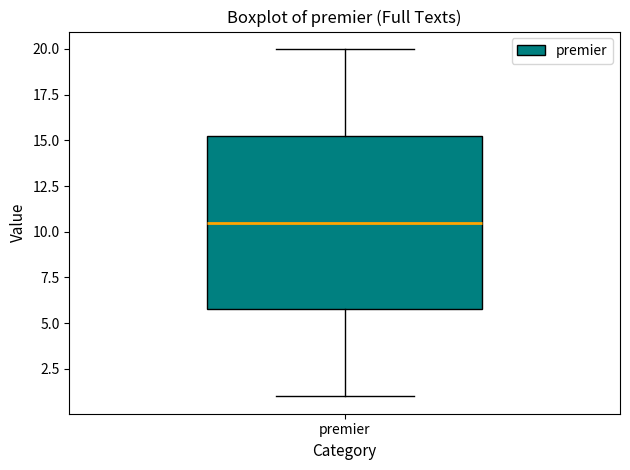

Transcribe this box plot: give where the median line is, the range the box spans, and where the two whiskers end, as read against the y-axis. The values are not printed on the chart, so give them approximately, as read against the axis.

median 10.5, box 6.0 to 15.5, whiskers 1.0 to 20.0